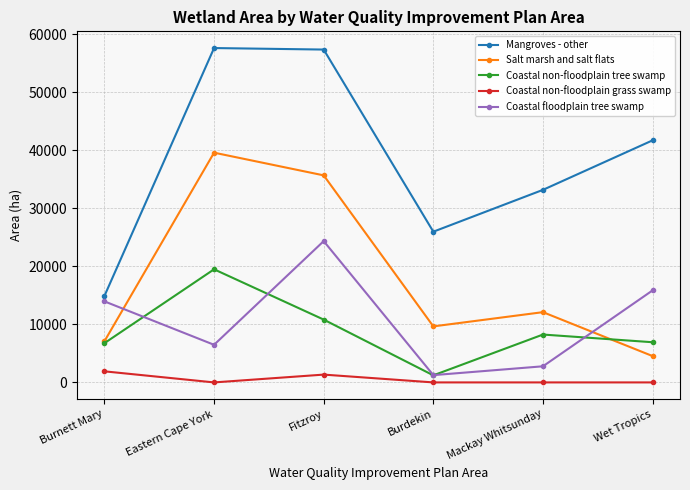

What is the approximate value of Coastal non-floodplain tree swamp at Fitzroy, to the nearest 100?

10800